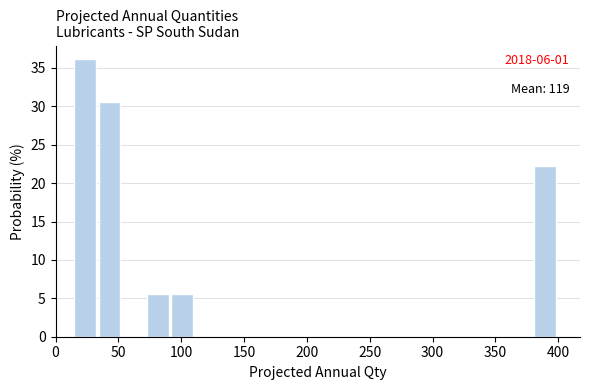

Around what value on the x-axis is the tallest bar? Give the approximate position of its centre, as read against the axis.

25